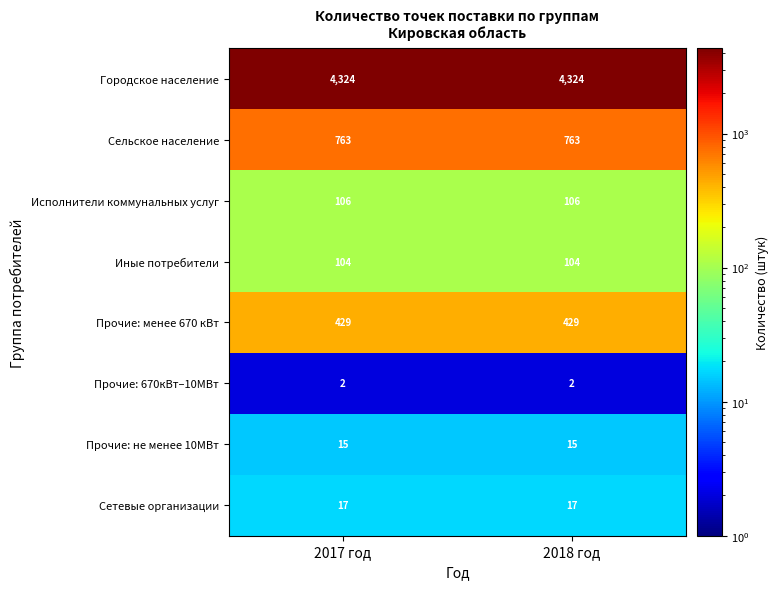

Is the value of Сетевые организации at 2017 год greater than the value of Сельское население at 2018 год?

No